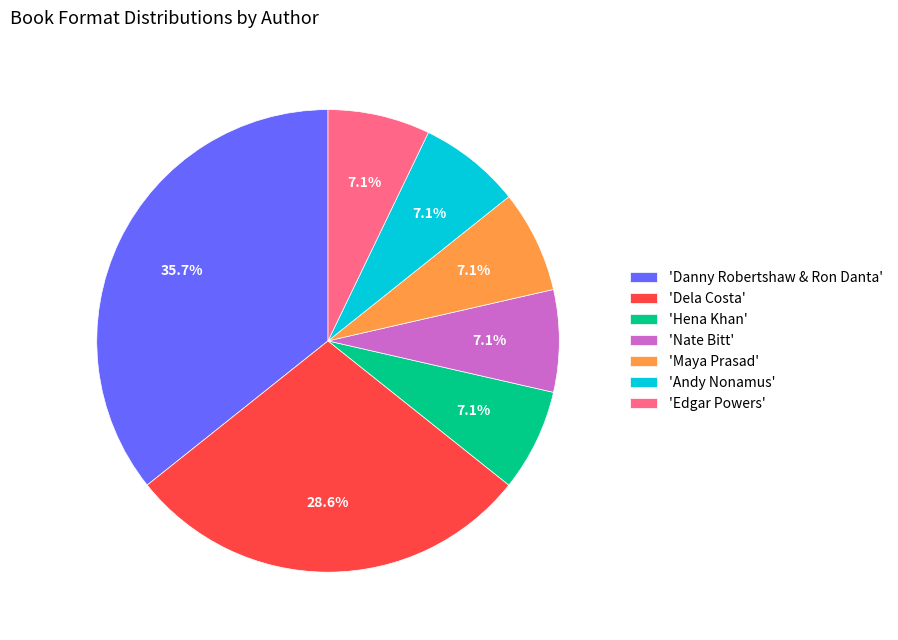

Count the number of slices in the pie.

7